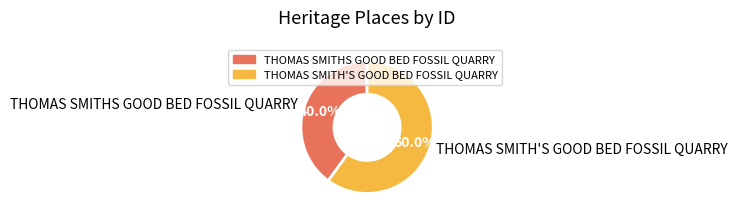

What percentage is the THOMAS SMITHS GOOD BED FOSSIL QUARRY slice, to the nearest percent?

40%